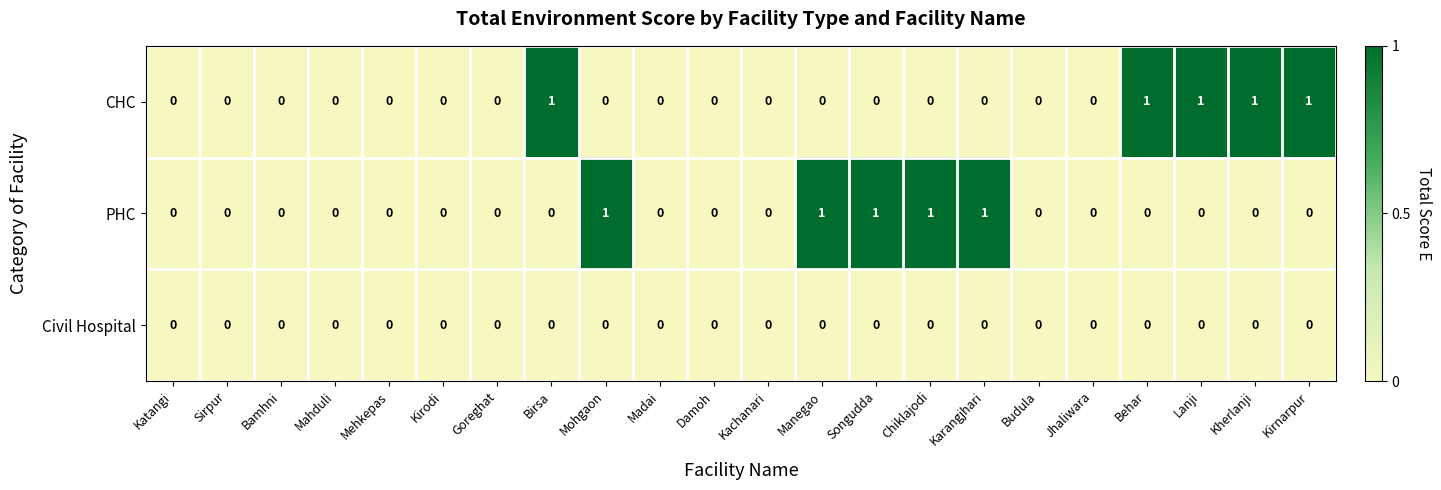

How many series are shown in this chart?

3